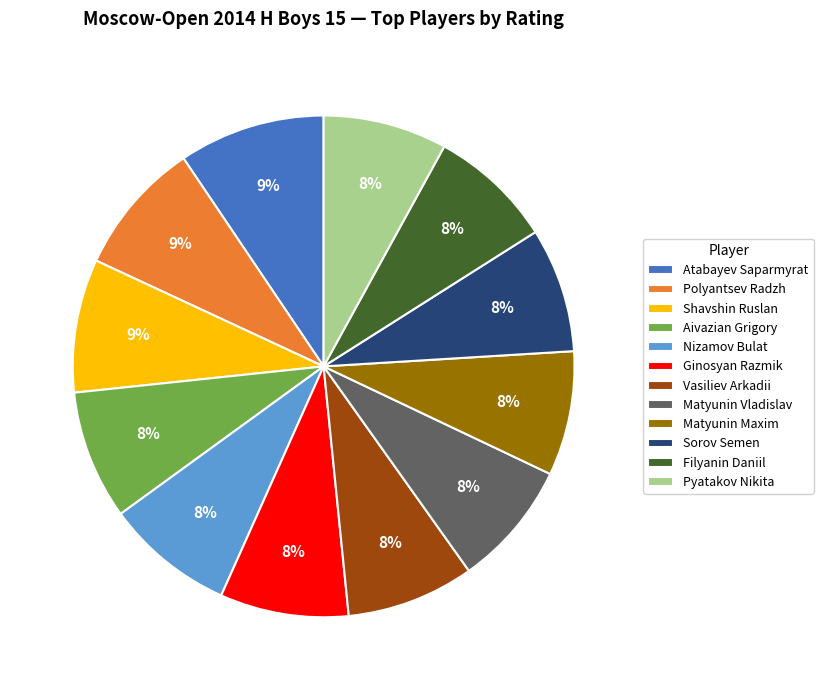

The Filyanin Daniil slice represents 16% of the pie. True or false?

False